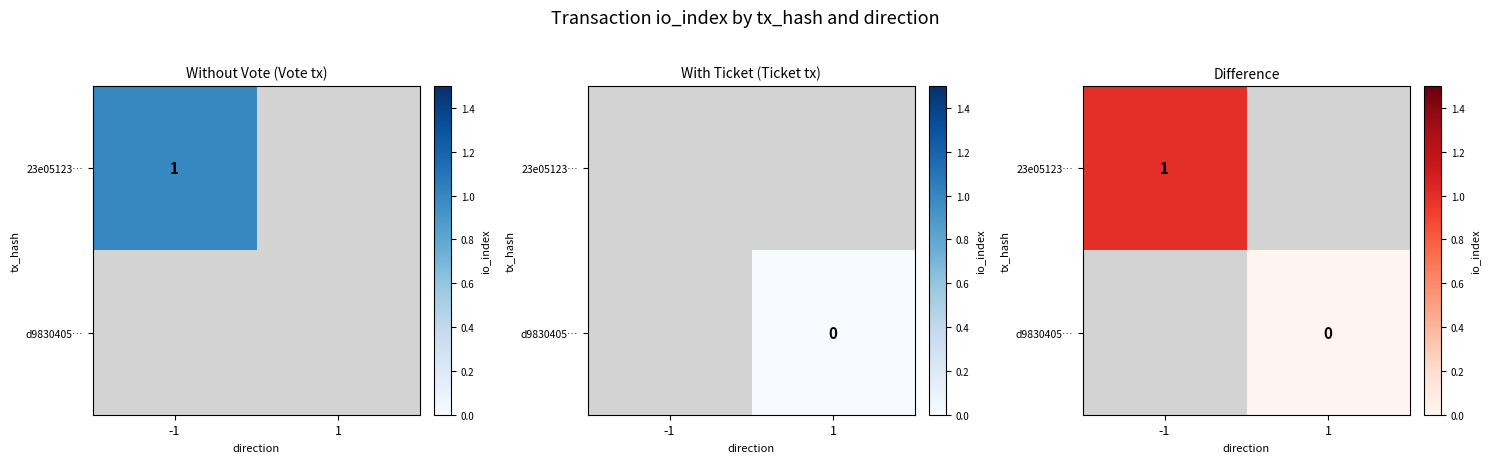

Rank the series at -1 from lowest to highest value.

23e05123…, d9830405…